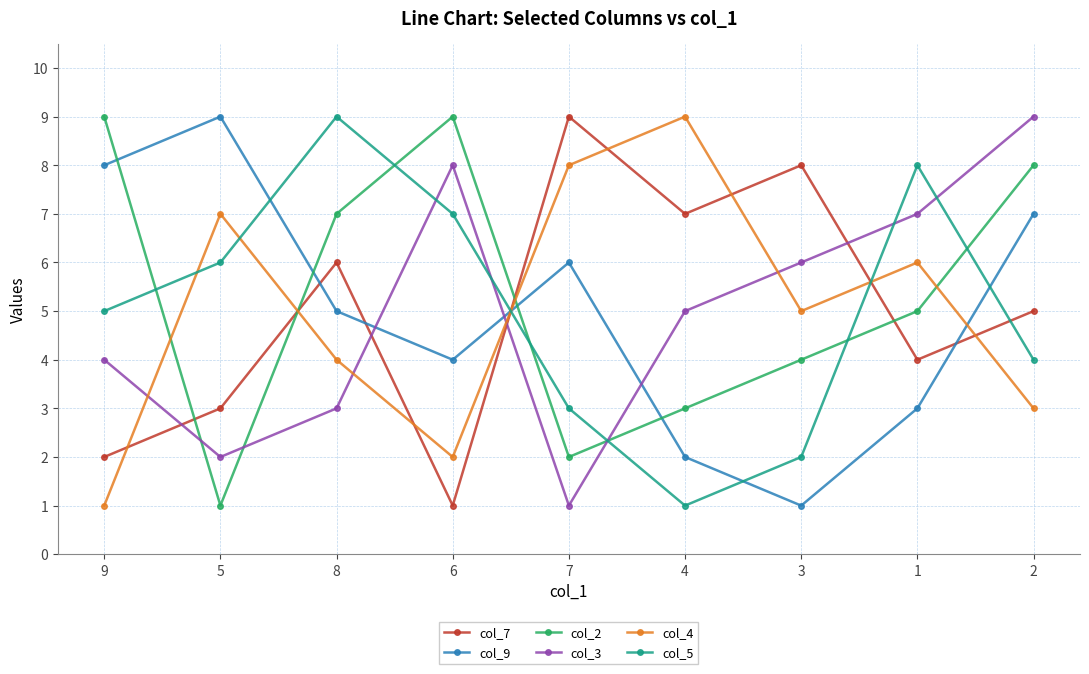

Reading left to right, what are all the values shown in this chart?

col_7: 9=2	5=3	8=6	6=1	7=9	4=7	3=8	1=4	2=5
col_9: 9=8	5=9	8=5	6=4	7=6	4=2	3=1	1=3	2=7
col_2: 9=9	5=1	8=7	6=9	7=2	4=3	3=4	1=5	2=8
col_3: 9=4	5=2	8=3	6=8	7=1	4=5	3=6	1=7	2=9
col_4: 9=1	5=7	8=4	6=2	7=8	4=9	3=5	1=6	2=3
col_5: 9=5	5=6	8=9	6=7	7=3	4=1	3=2	1=8	2=4